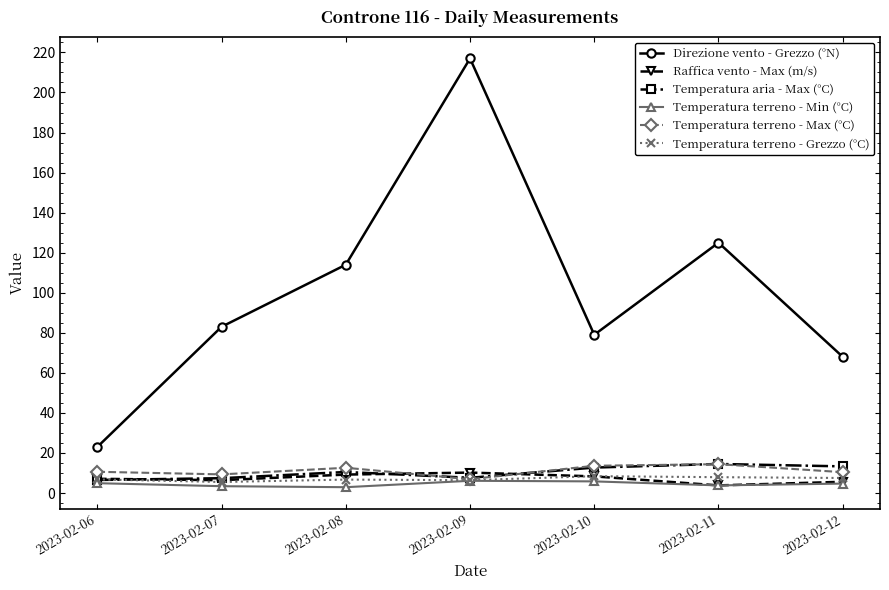

What is the difference between the highest and lowest values at 2023-02-10?

73.2